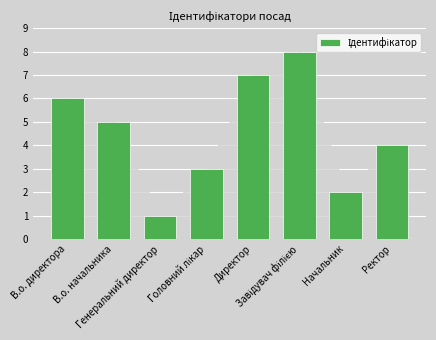

What is the maximum value shown in the chart?

8